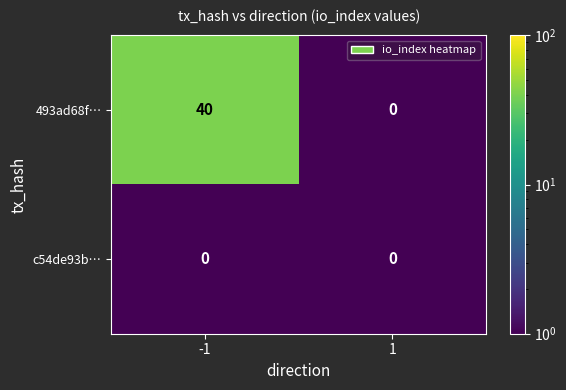

How many values in 493ad68f… are above zero?

1